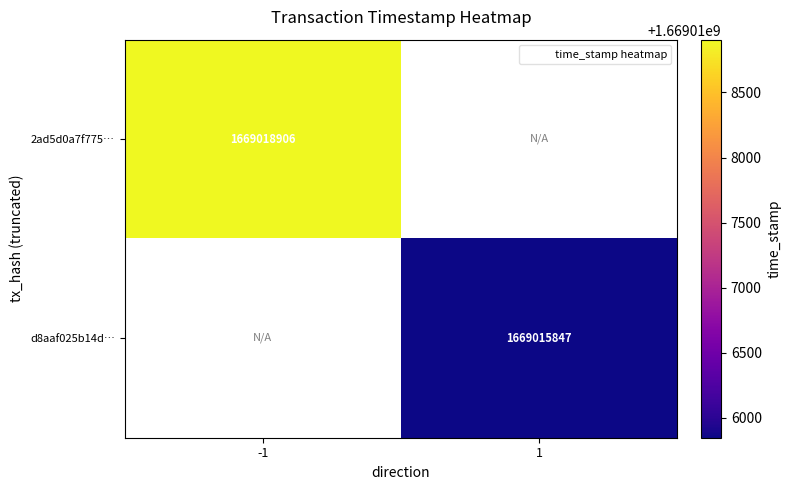

The value of 2ad5d0a7f775… at -1 is 1669018906. True or false?

True